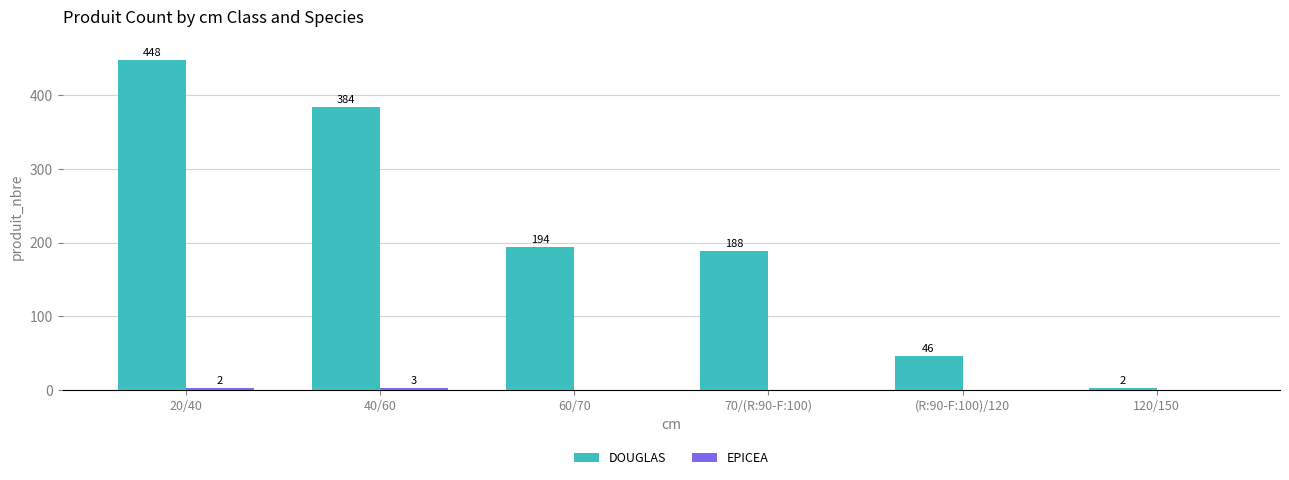

The value of DOUGLAS at 70/(R:90-F:100) is 188. True or false?

True